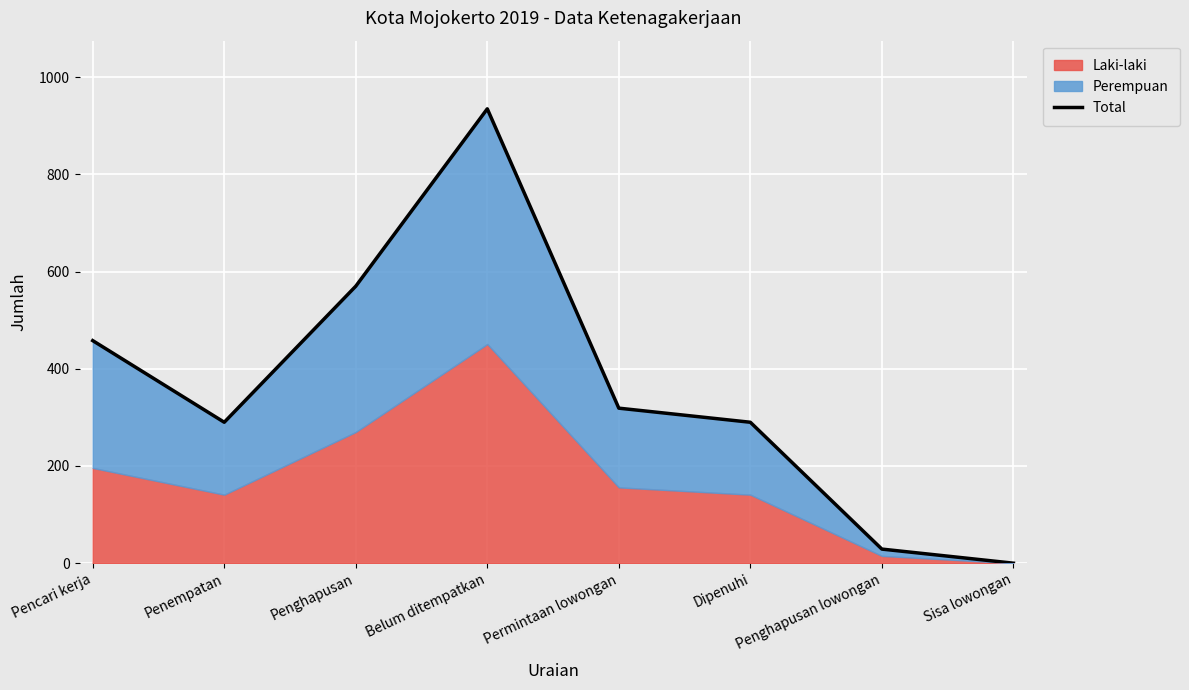

What is the average value?

361